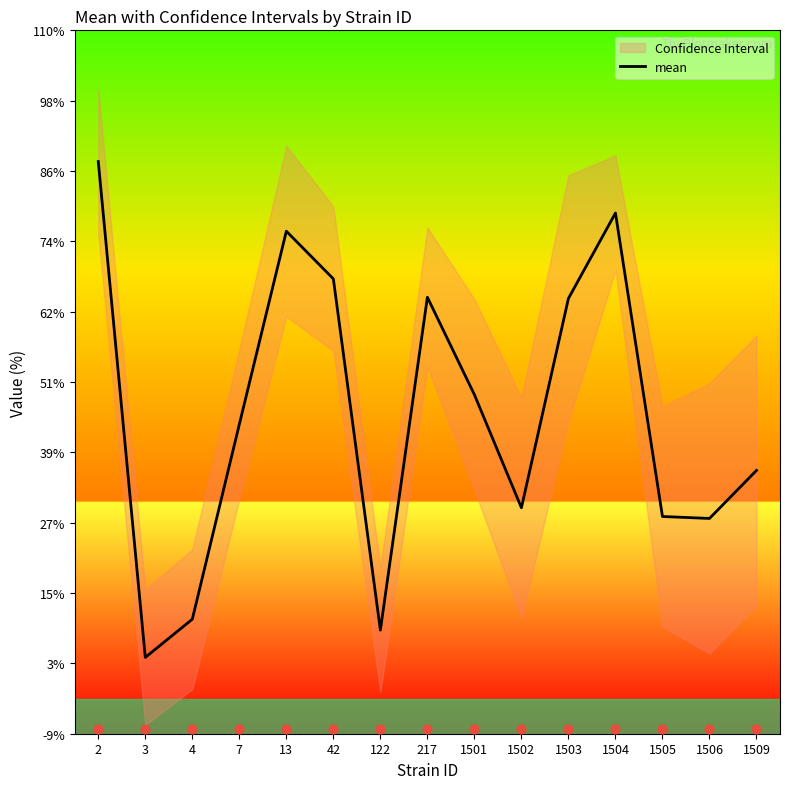

What is the change in value from 3 to 4?

+871.2